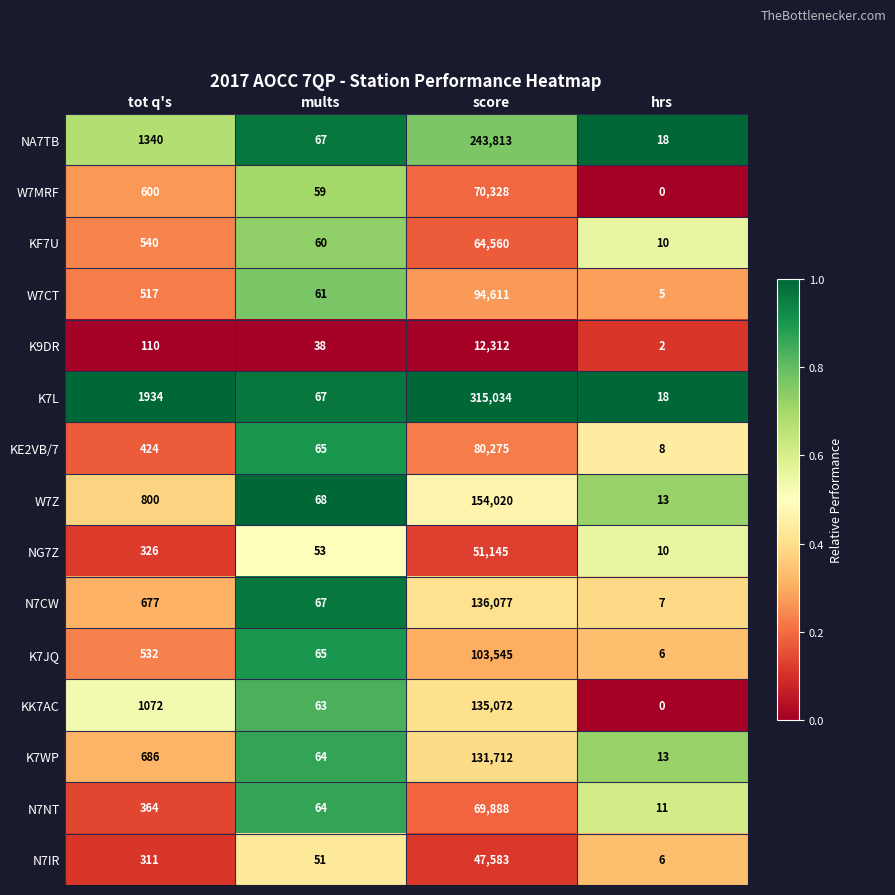

Between tot q's and mults, which series saw the biggest shift?

K7L